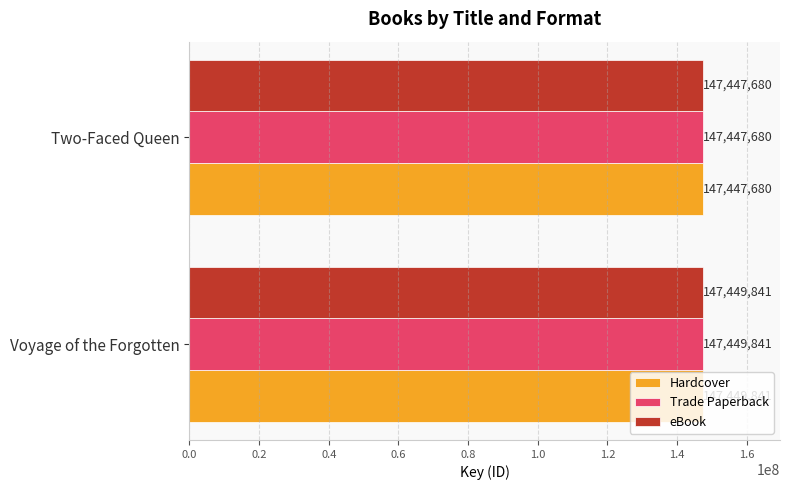

List the labels in order of Hardcover value, largest first.

Voyage of the Forgotten, Two-Faced Queen